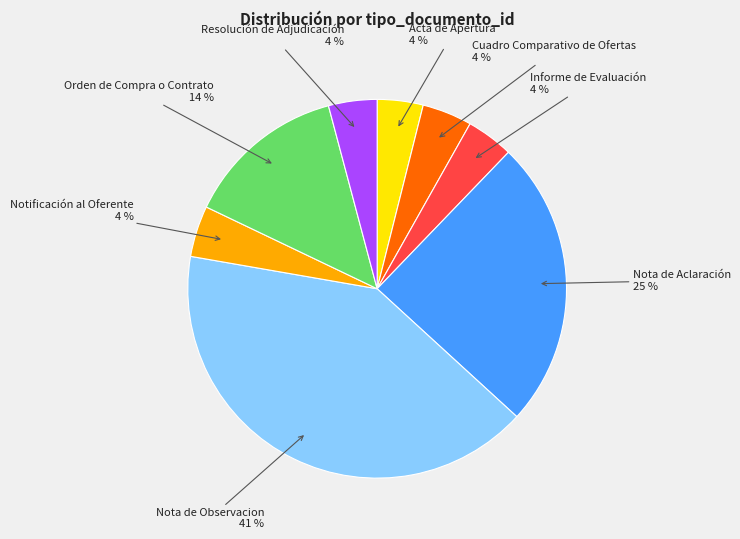

To the nearest percent, what is the average slice percentage?

12%